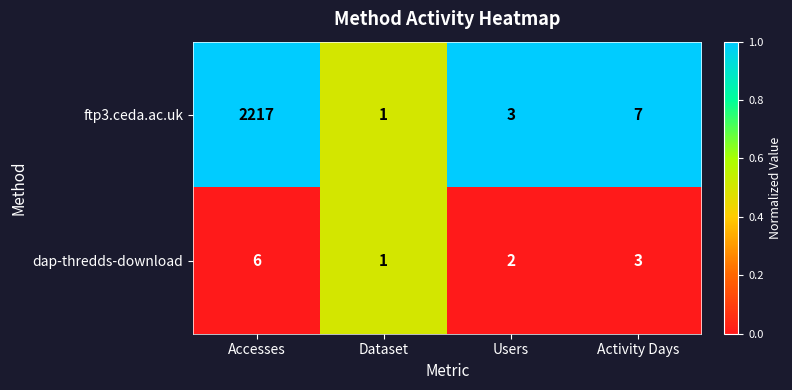

Where does the ftp3.ceda.ac.uk series first go above 7?

Accesses